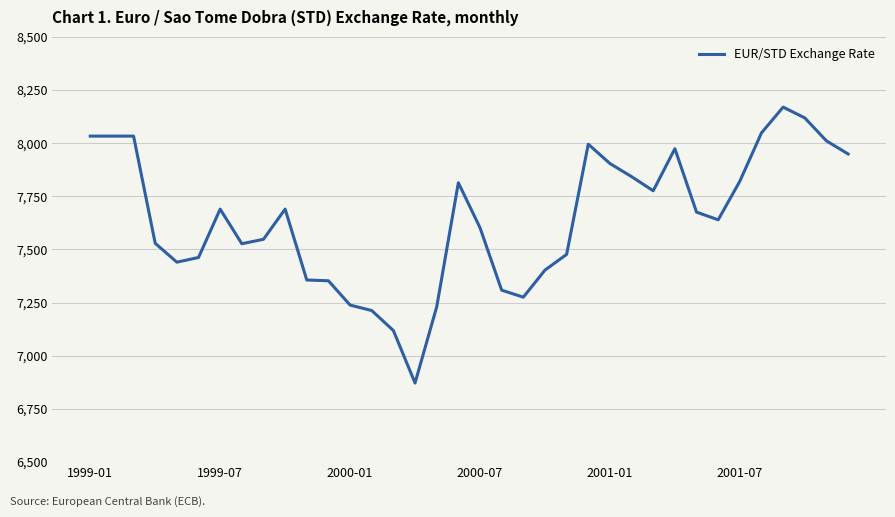

What is the minimum value shown in the chart?

6871.8